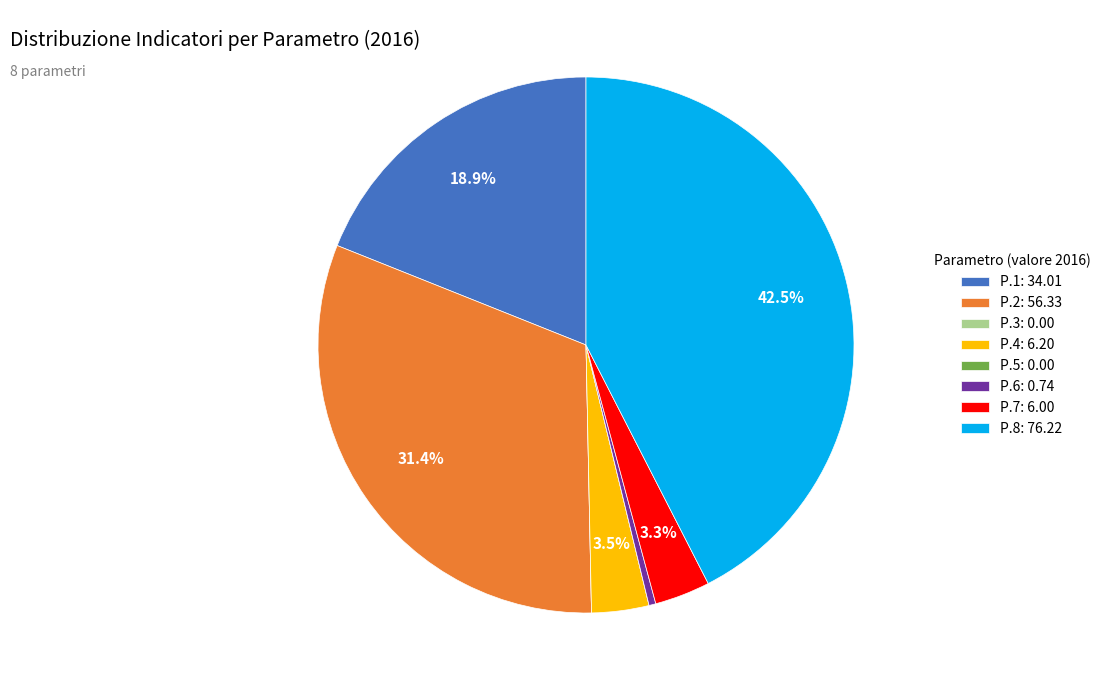

Which slice is the largest?

P.8